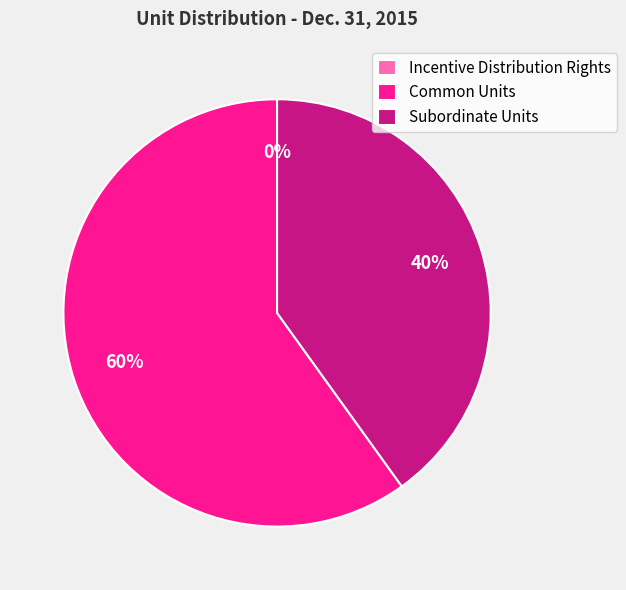

To the nearest percent, what percentage of the pie is Common Units?

60%